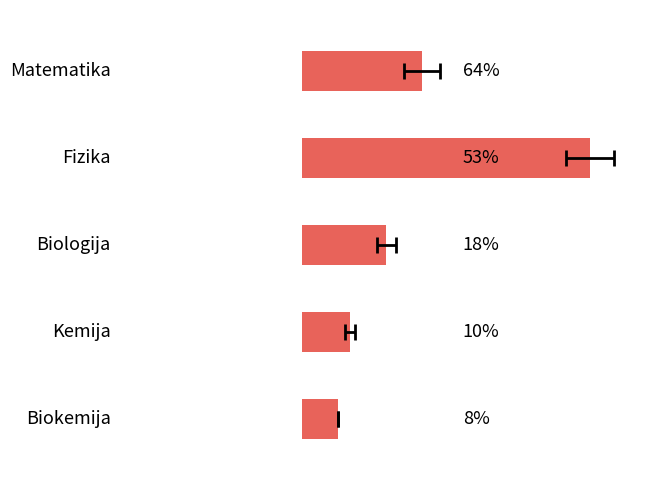

What is the label of the 2nd bar from the right?

10